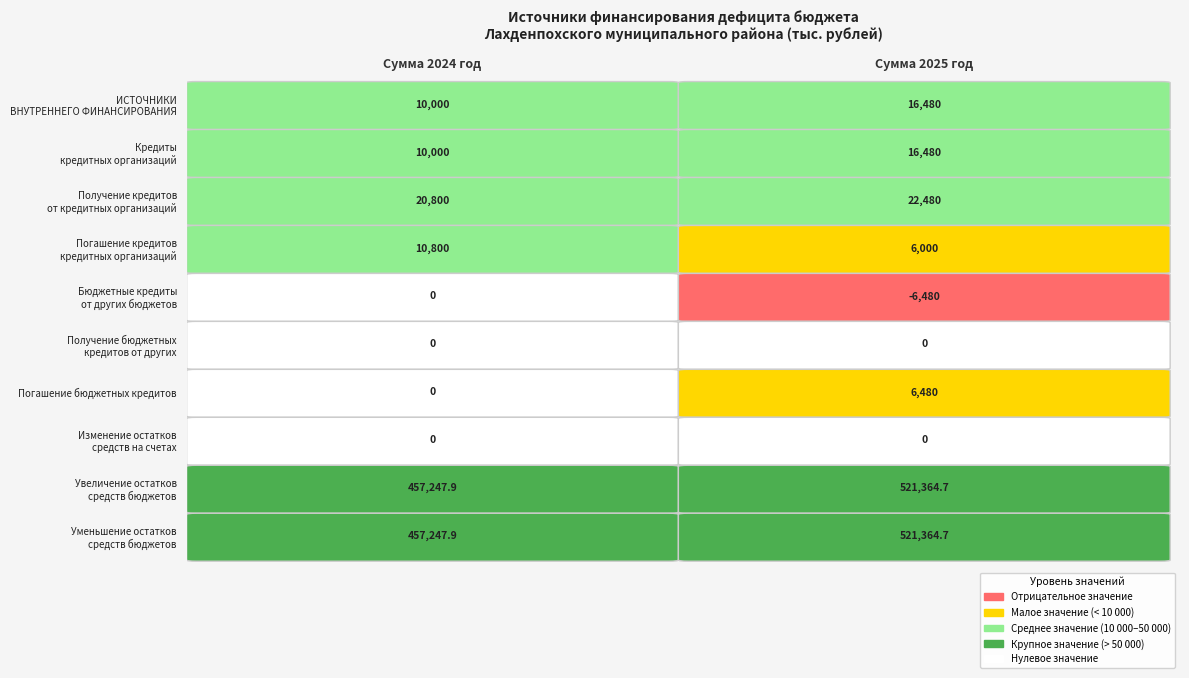

True or false: ИСТОЧНИКИ ВНУТРЕННЕГО ФИНАНСИРОВАНИЯ has a value of 2880.5 at Сумма 2024 год.

False